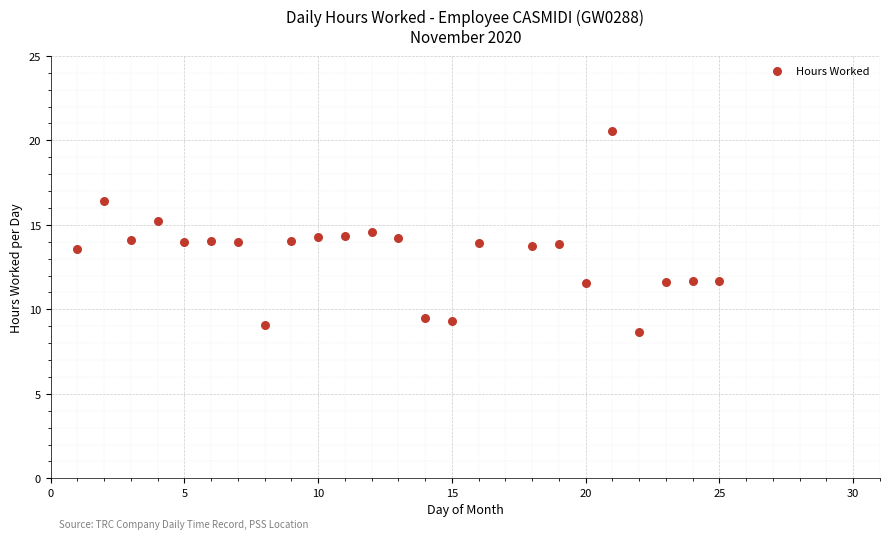

What is the range of Y values (max minus min)?

11.9